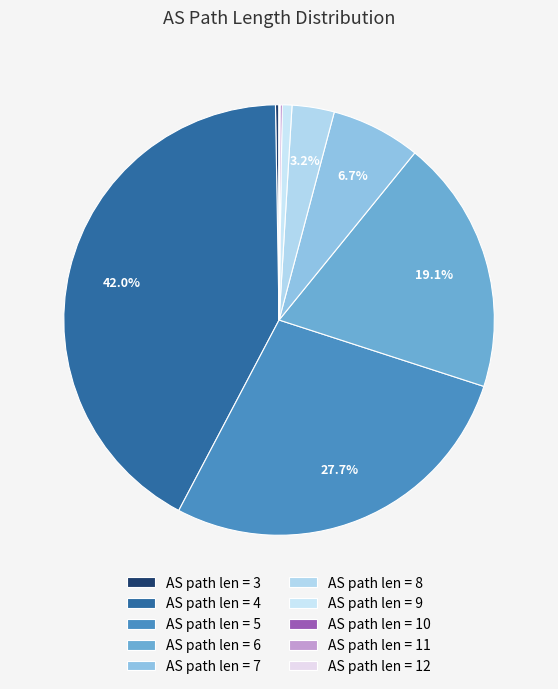

Which slice is the smallest?

12